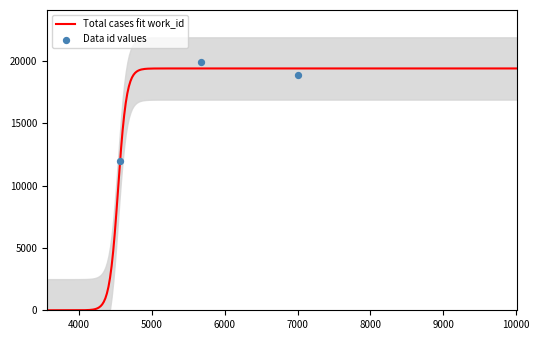

Which series has the largest total across all categories?

id